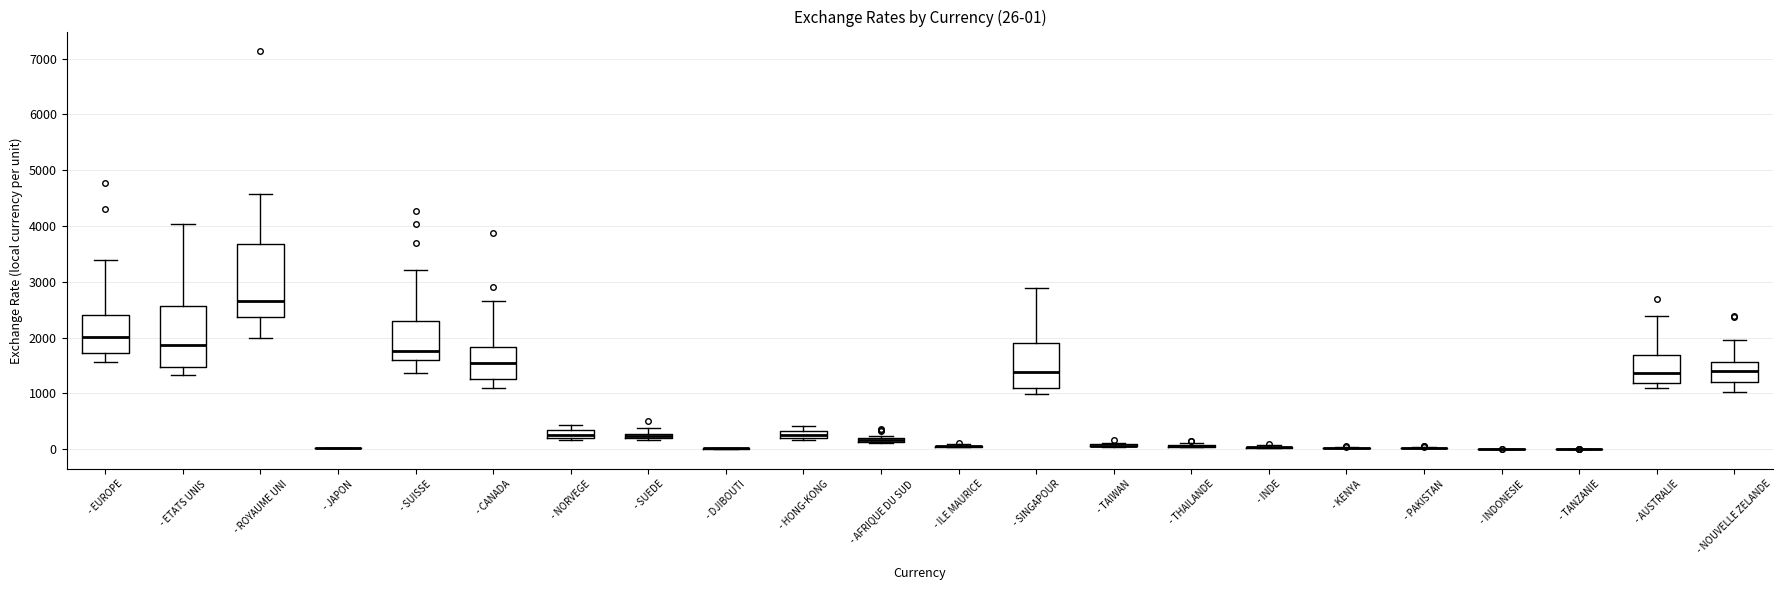

Which box is the tallest, from its lower edge to its upper edge?

- ROYAUME UNI